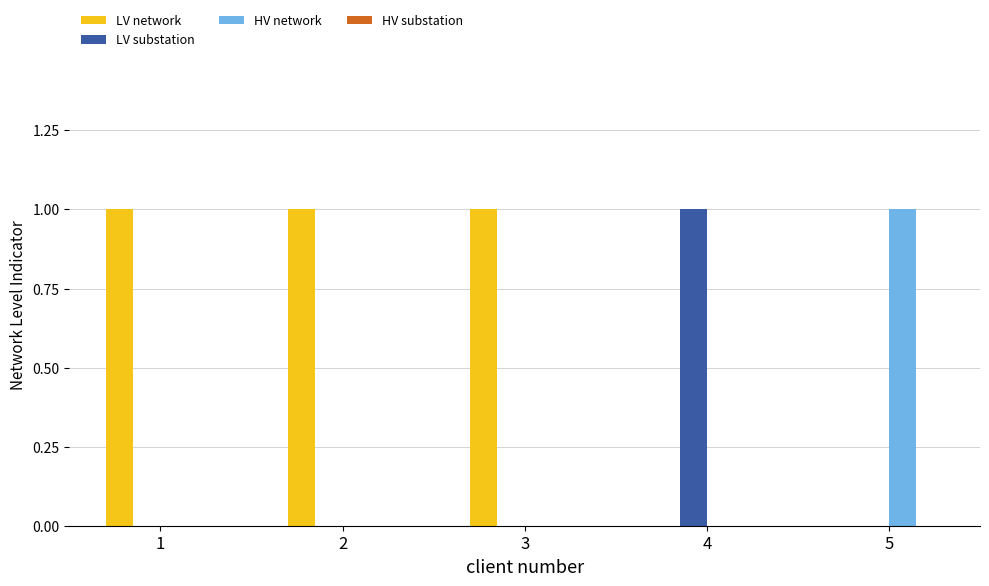

The value of LV substation at 5 is 1. True or false?

False